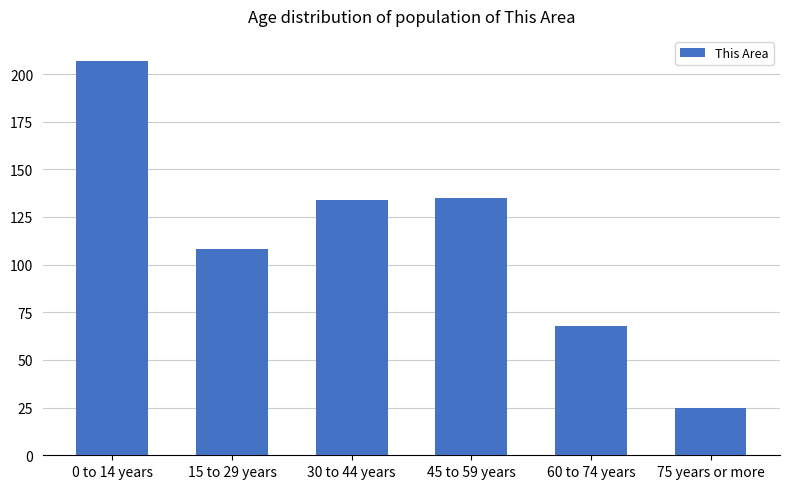

How many values are below 134?

3